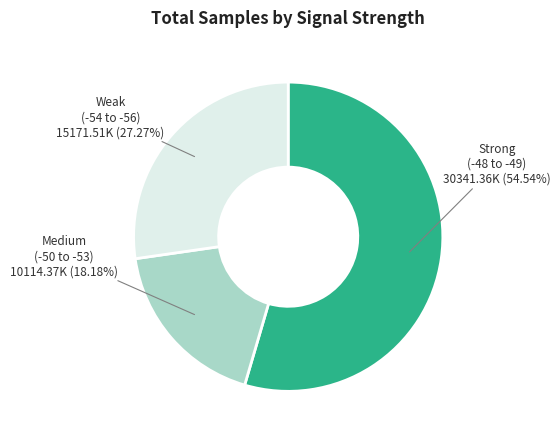

Is there a majority slice in this chart?

Yes